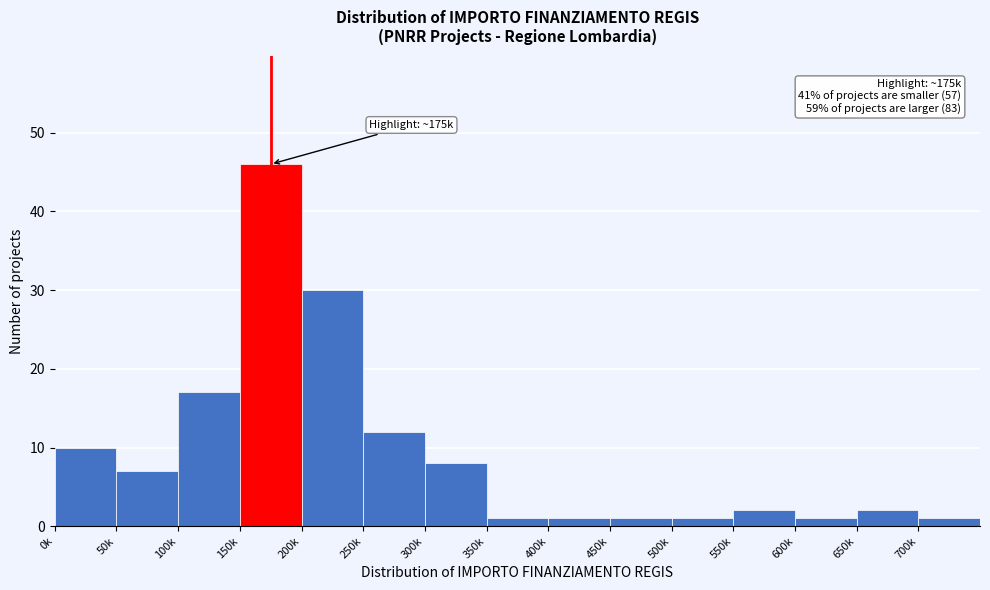

Reading left to right, list all the values displayed in this chart.

0k=10	50k=7	100k=17	150k=46	200k=30	250k=12	300k=8	350k=1	400k=1	450k=1	500k=1	550k=2	600k=1	650k=2	700k=1